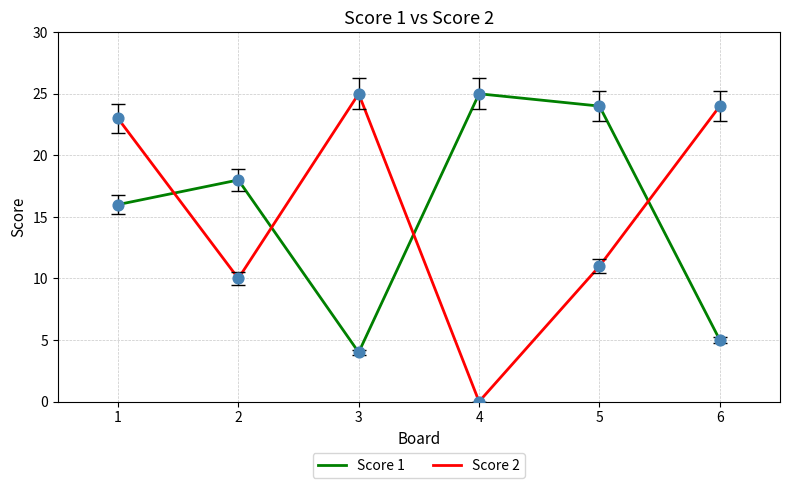

At how many categories does at least one series exceed 4?

6